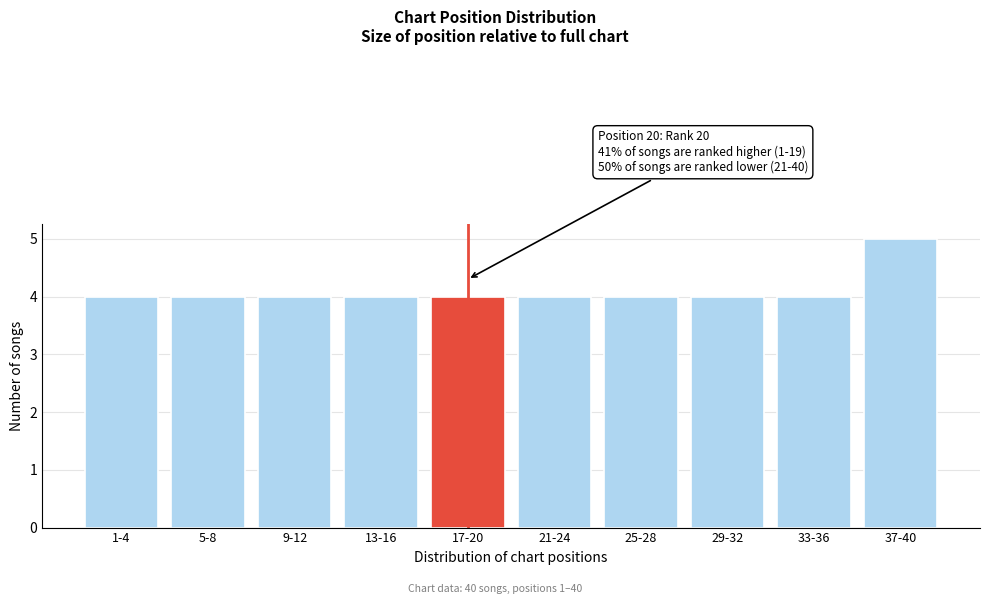

Reading left to right, transcribe all the data shown in this chart.

1-4=4	5-8=4	9-12=4	13-16=4	17-20=4	21-24=4	25-28=4	29-32=4	33-36=4	37-40=5